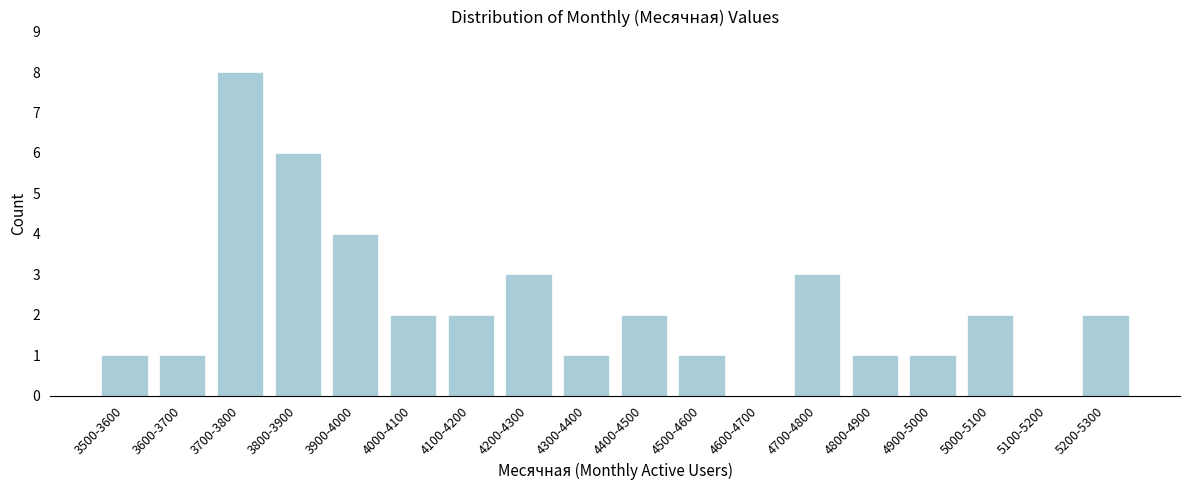

Reading right to left, extract all data points from this chart.

5200-5300=2	5100-5200=0	5000-5100=2	4900-5000=1	4800-4900=1	4700-4800=3	4600-4700=0	4500-4600=1	4400-4500=2	4300-4400=1	4200-4300=3	4100-4200=2	4000-4100=2	3900-4000=4	3800-3900=6	3700-3800=8	3600-3700=1	3500-3600=1